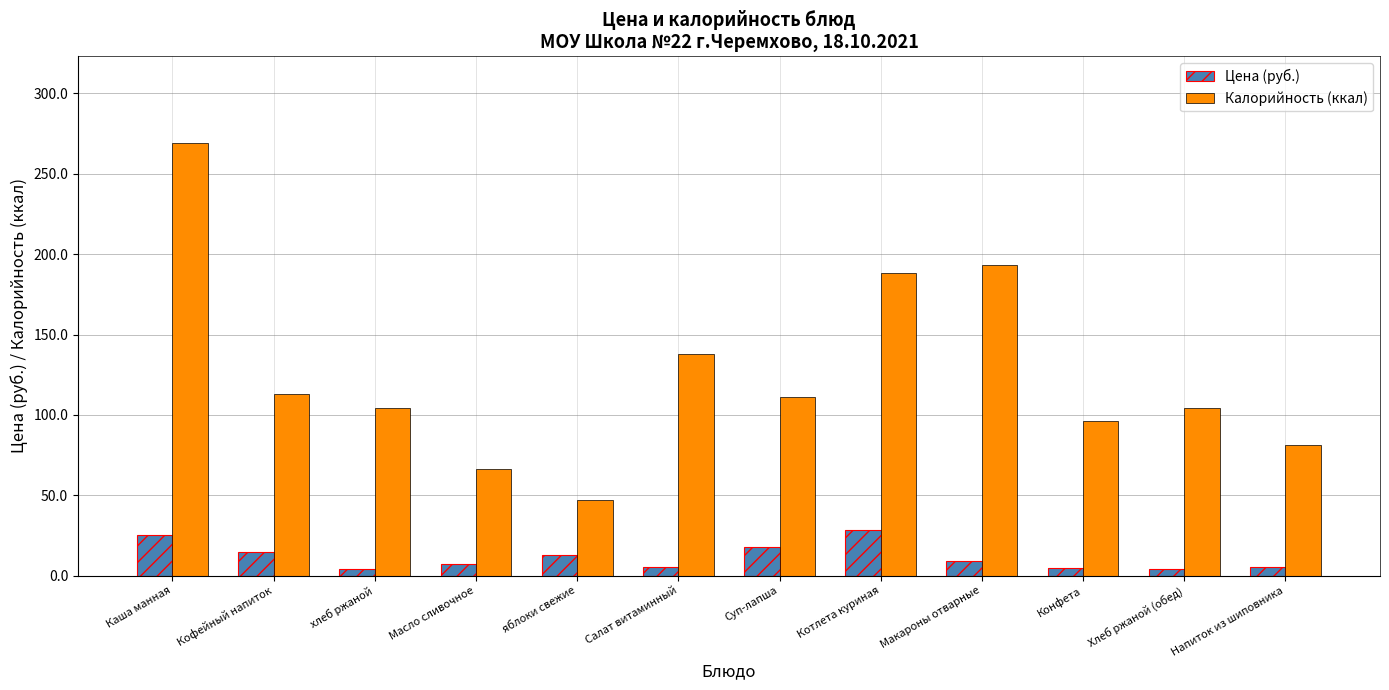

Which series has the largest range (max minus min)?

Калорийность (ккал)